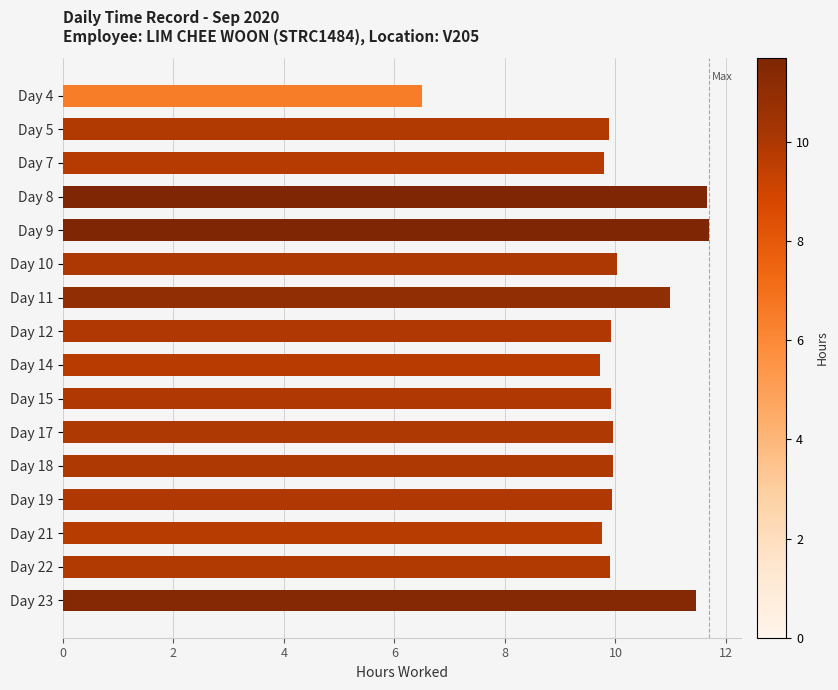

What is the difference between the maximum and minimum values?

5.2